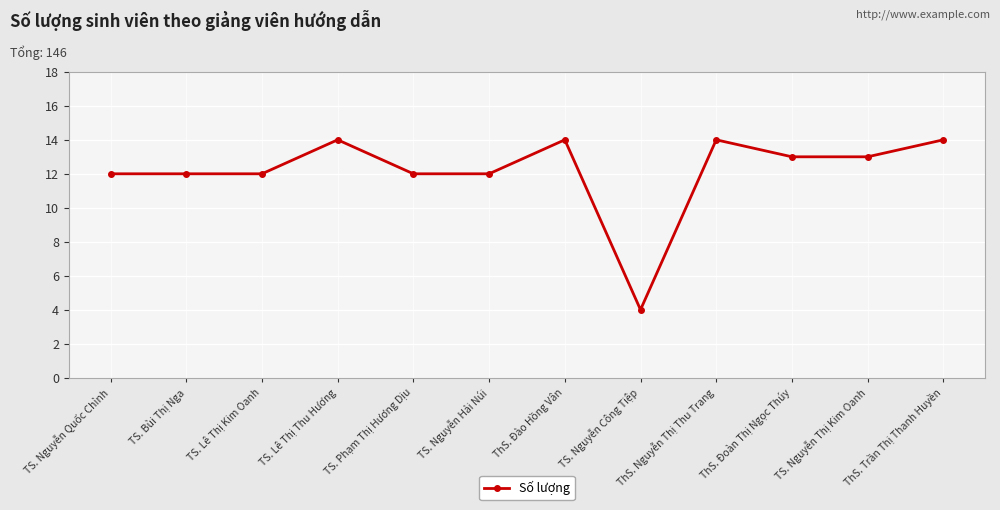

True or false: there are more than 0 points higher than both neighbors.

True